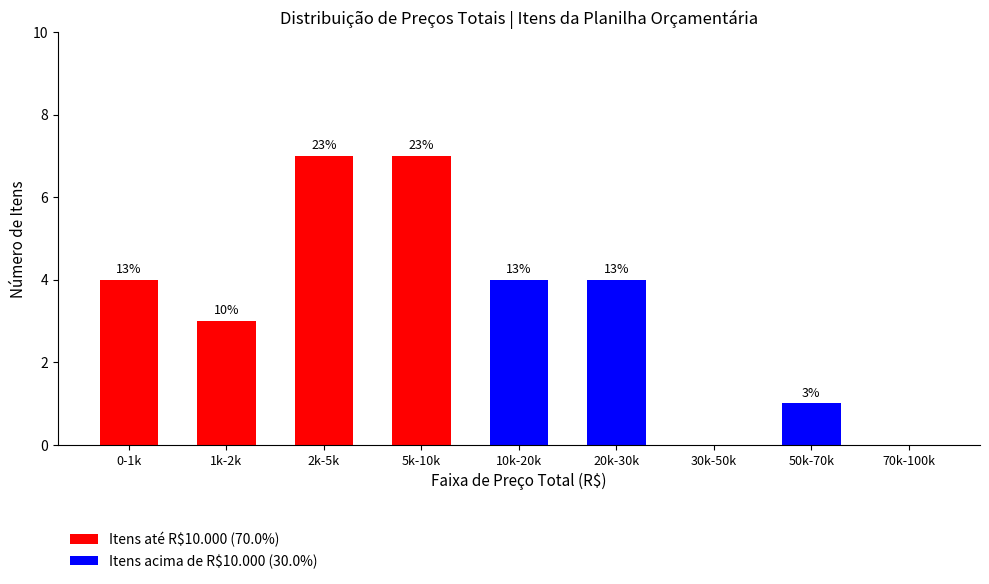

Reading left to right, list the values for the Itens até R$10.000 (70.0%) series.

0-1k=4	1k-2k=3	2k-5k=7	5k-10k=7	10k-20k=0	20k-30k=0	30k-50k=0	50k-70k=0	70k-100k=0